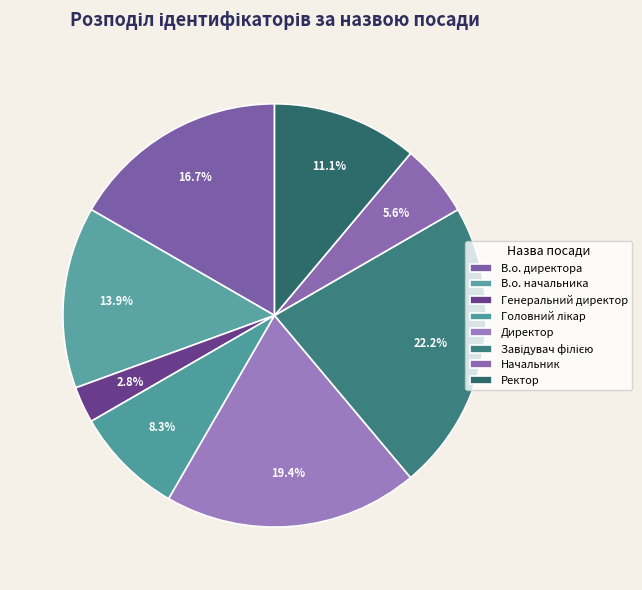

Between Начальник and Завідувач філією, which is larger?

Завідувач філією